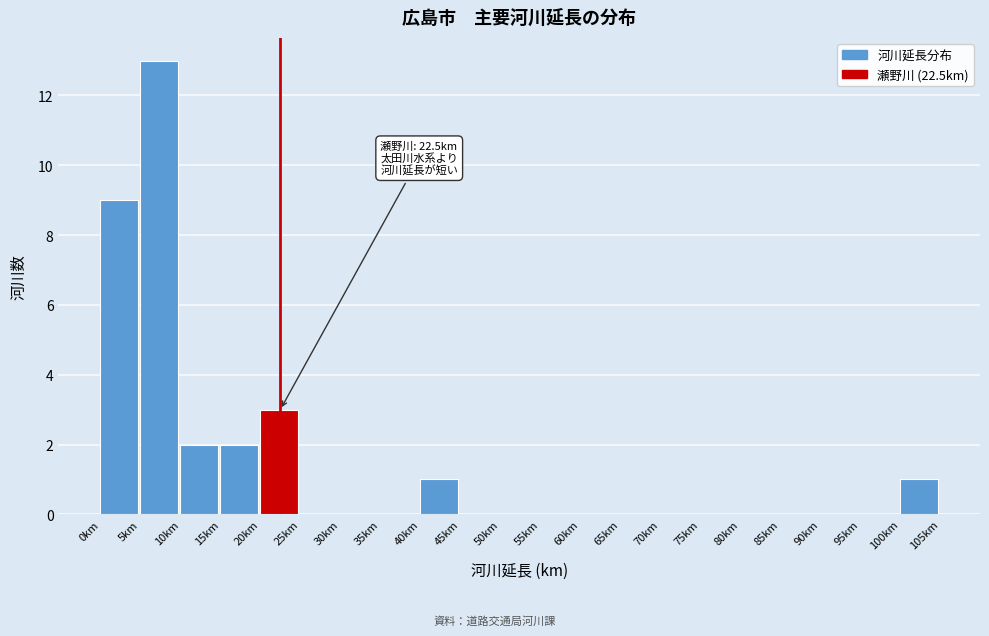

Which range on the x-axis has the tallest bar?

5 to 10